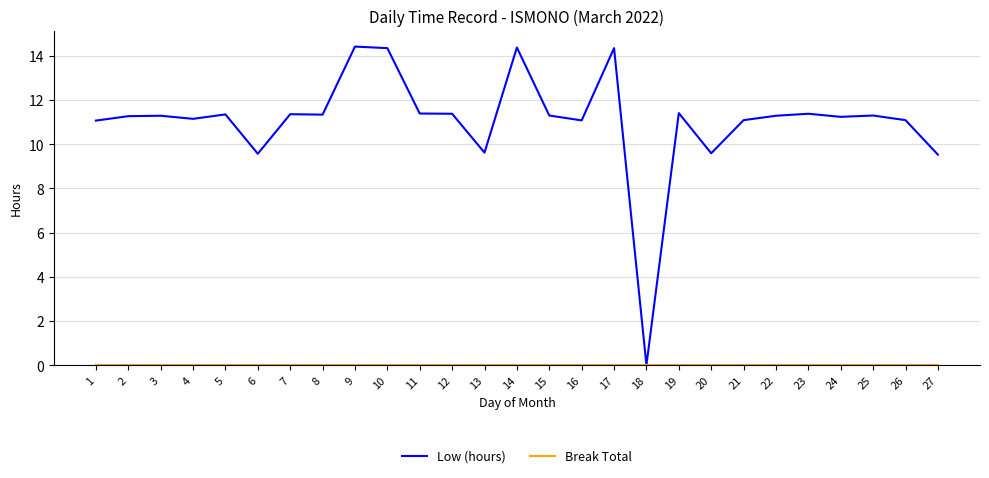

Which series has the largest total across all categories?

Low (hours)